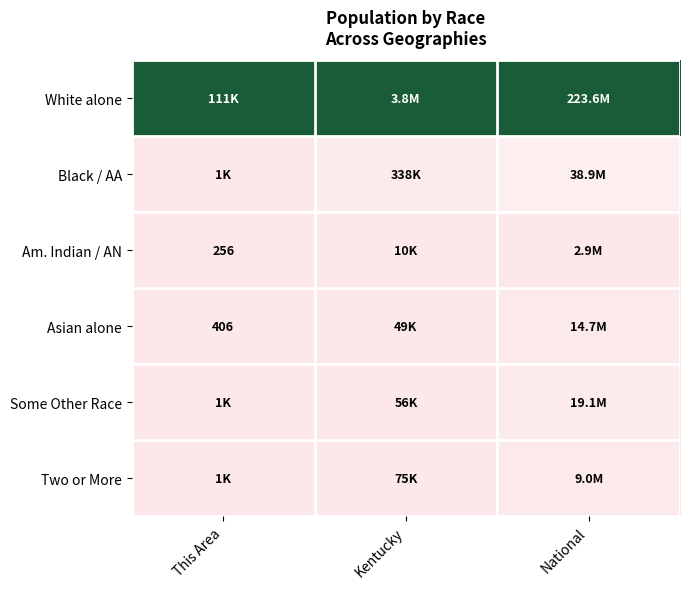

Count the number of categories in the chart.

3